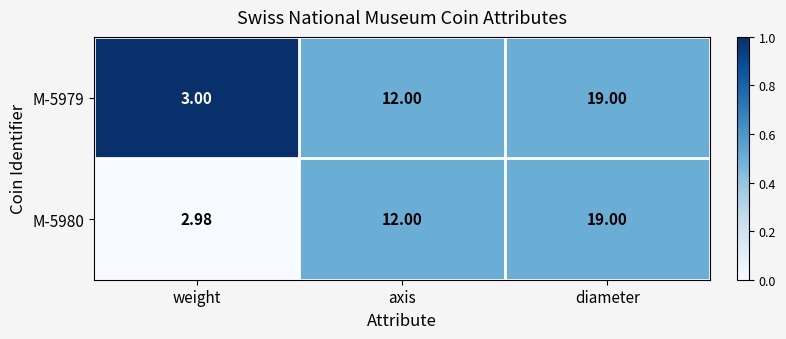

At which category is the sum across all series the highest?

diameter